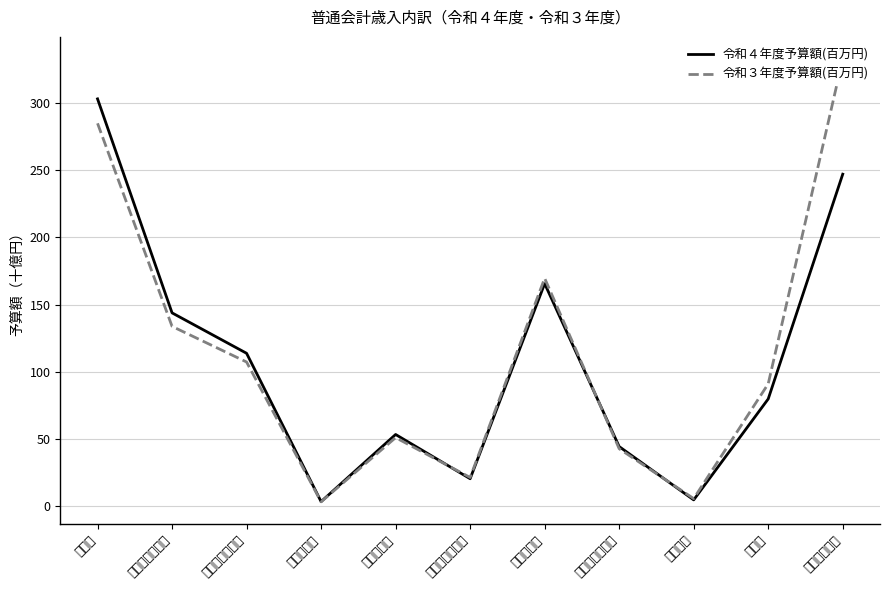

Which series has the widest spread of values?

令和３年度予算額(百万円)